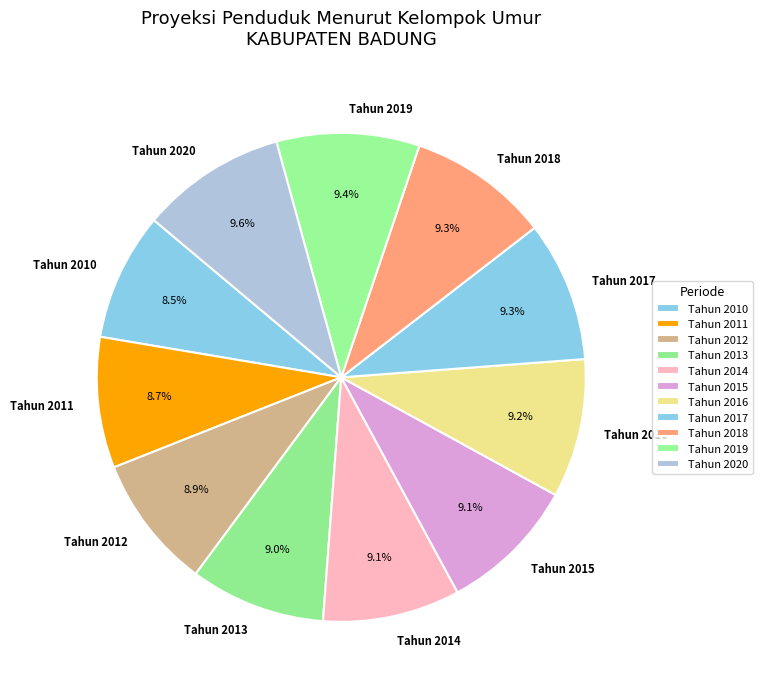

Approximately how many times larger is the value at Tahun 2011 compared to Tahun 2013?

1.0